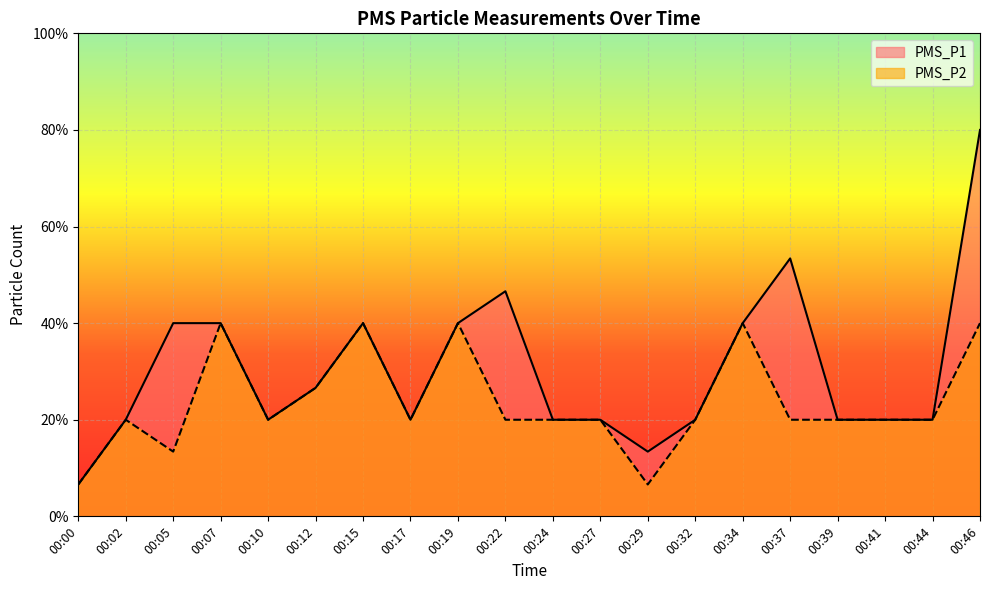

At 00:10, list the series in order from smallest to largest.

PMS_P1, PMS_P2